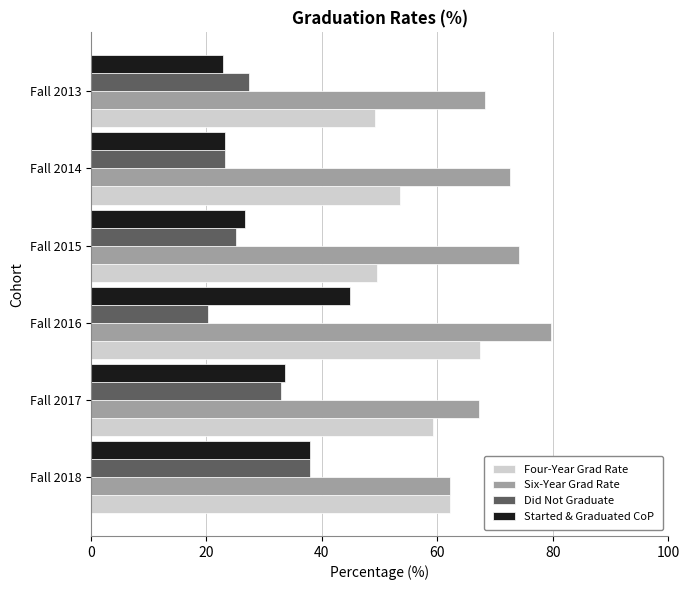

Between Fall 2016 and Fall 2013, which series saw the biggest shift?

Started & Graduated CoP